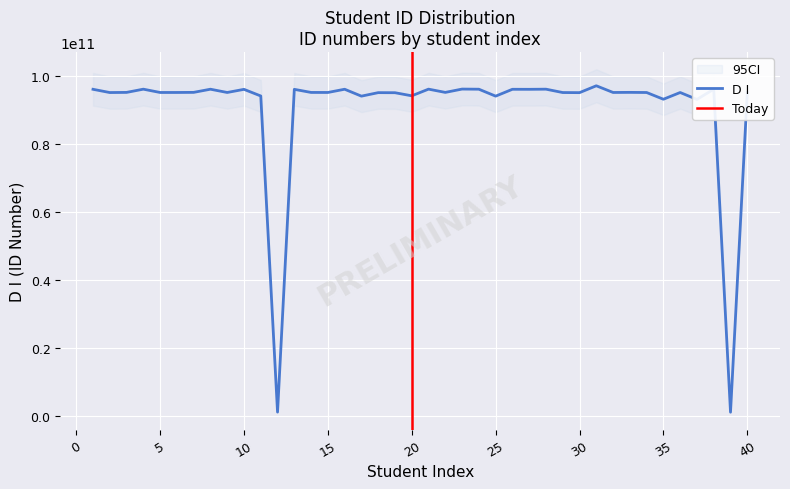

Rank the categories by value from highest to lowest.

31, 23, 21, 4, 28, 24, 8, 16, 38, 26, 1, 27, 13, 10, 7, 33, 22, 3, 14, 15, 32, 6, 5, 9, 34, 36, 40, 29, 2, 30, 18, 19, 20, 11, 25, 17, 35, 37, 12, 39